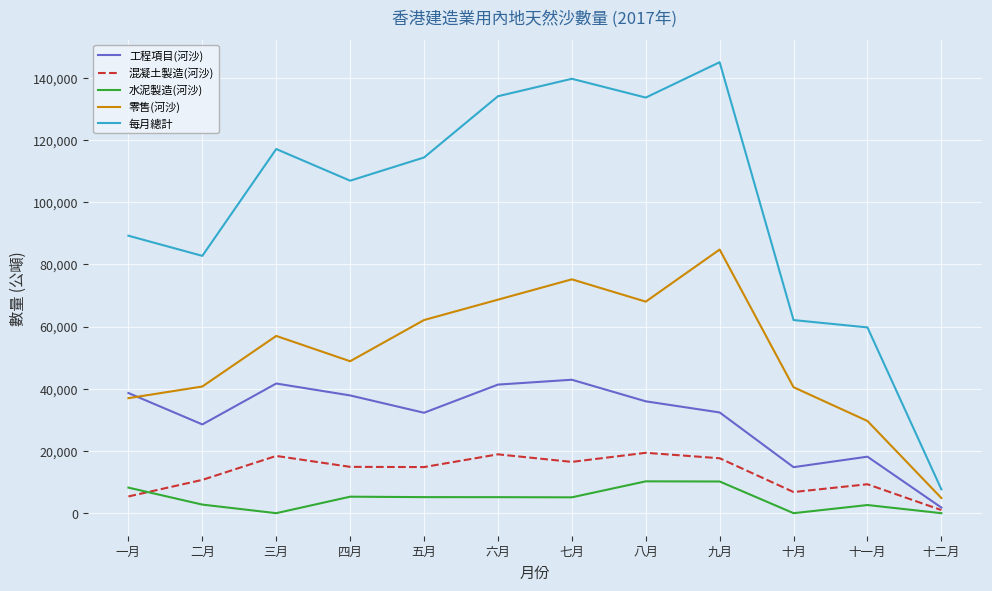

Does the chart display data point markers on the line(s)?

No